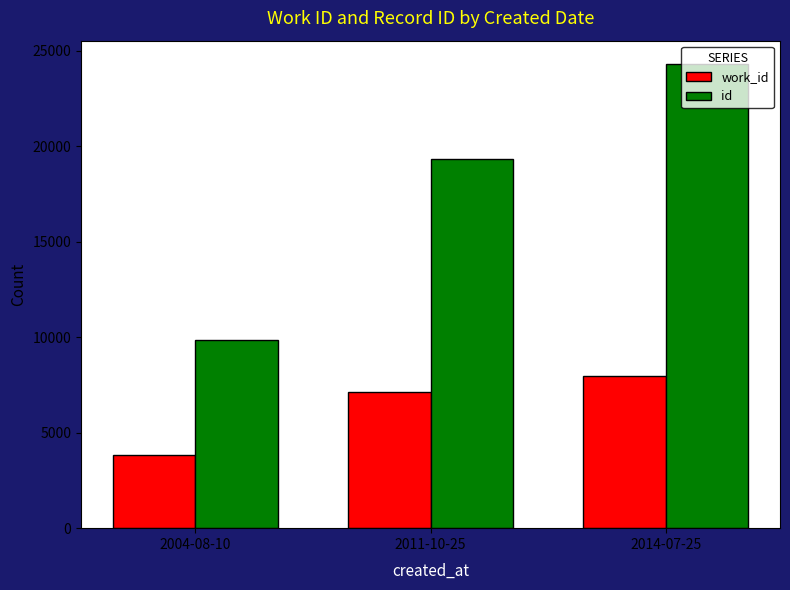

At 2004-08-10, list the series in order from smallest to largest.

work_id, id